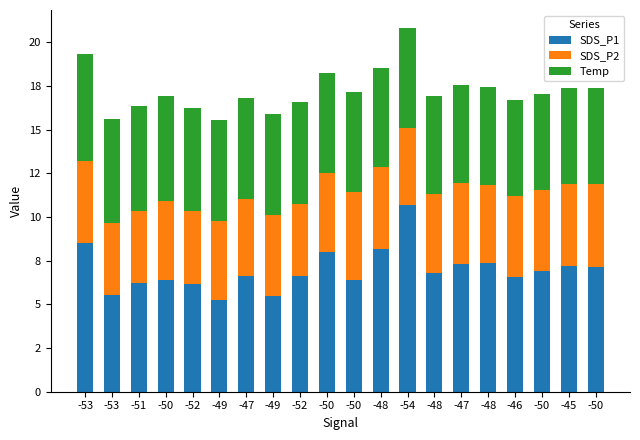

What are all the series names shown in the legend?

SDS_P1, SDS_P2, Temp